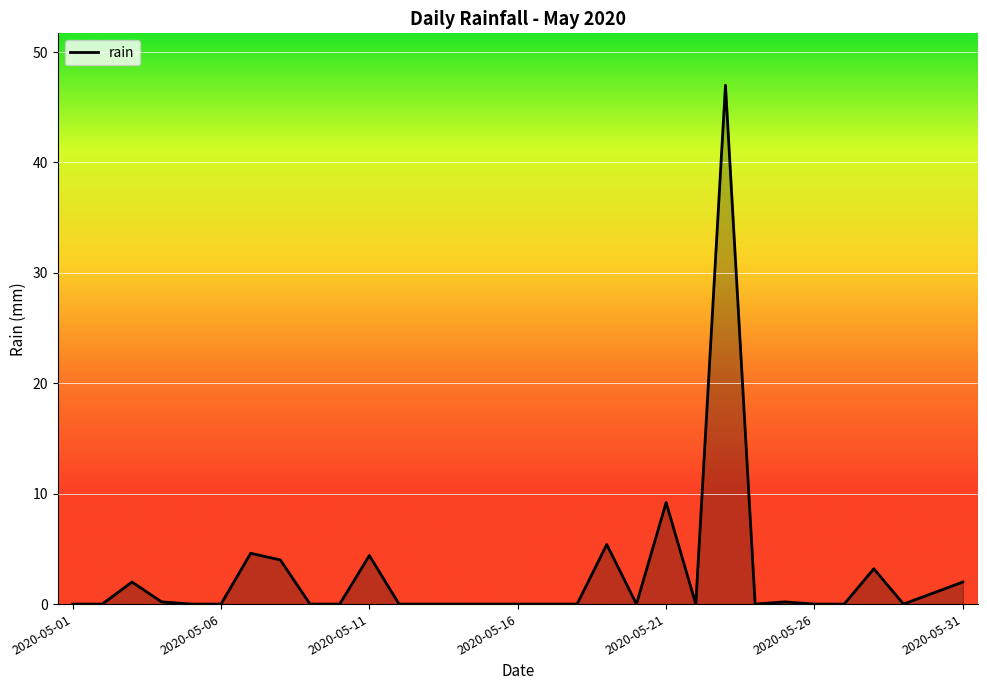

How many lines are shown in the chart?

1